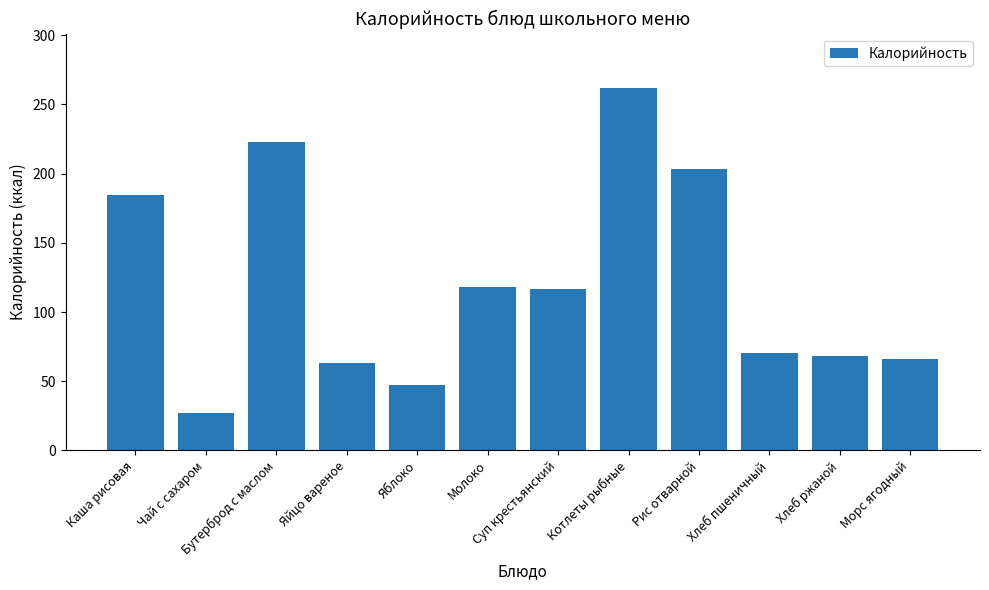

At which label does the data first exceed 116?

Каша рисовая